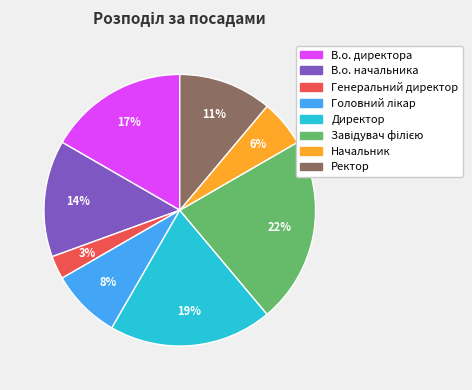

To the nearest percent, what is the average slice percentage?

12%